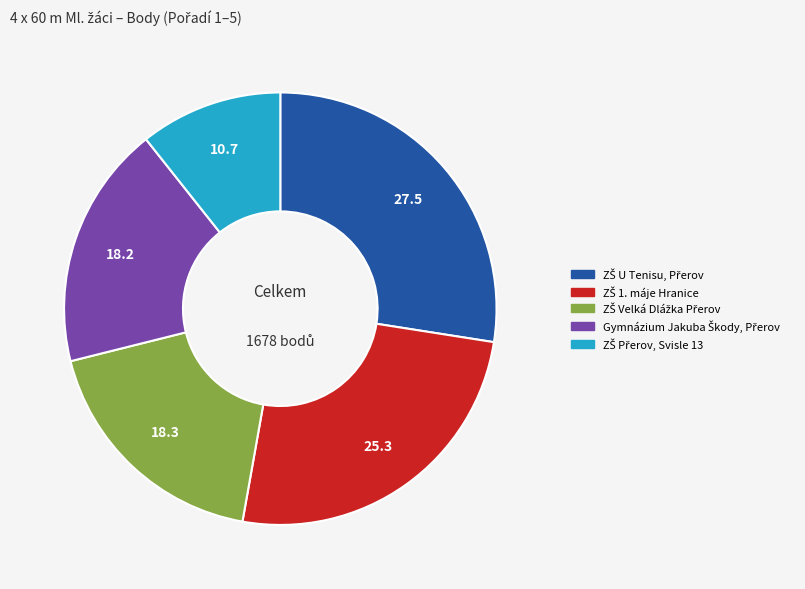

Is there any slice that represents more than half of the pie?

No